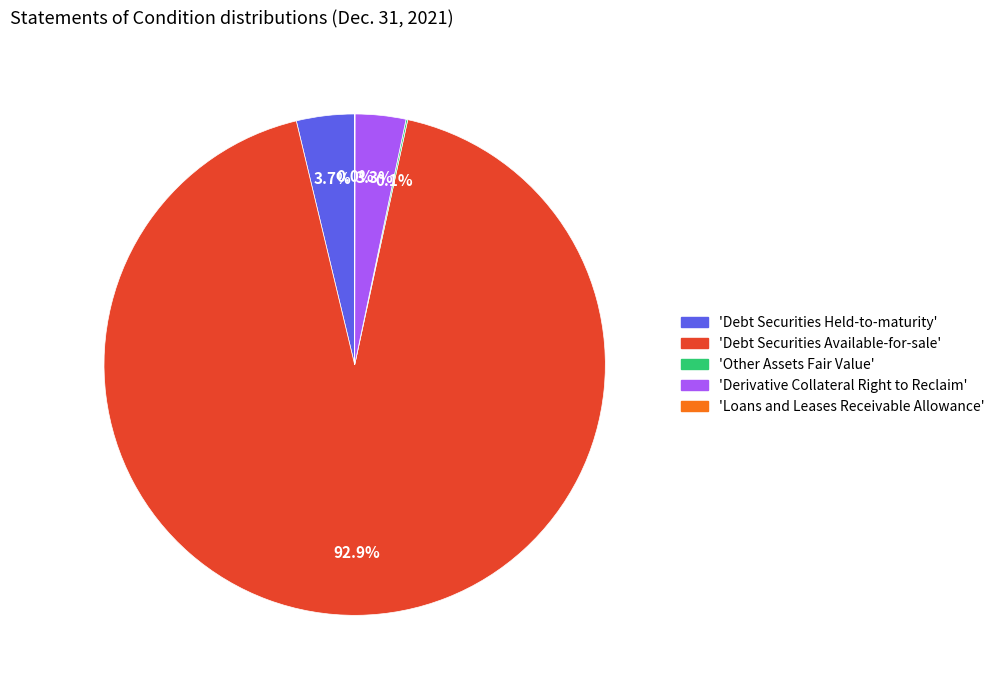

Is there a majority slice in this chart?

Yes